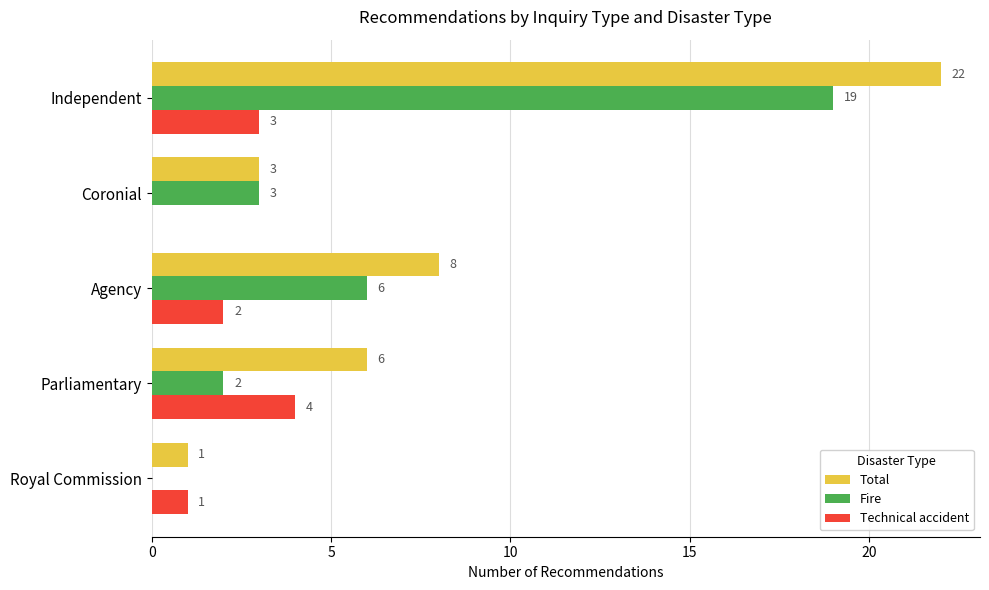

What value does the Total series have at Agency, to the nearest 5?

10